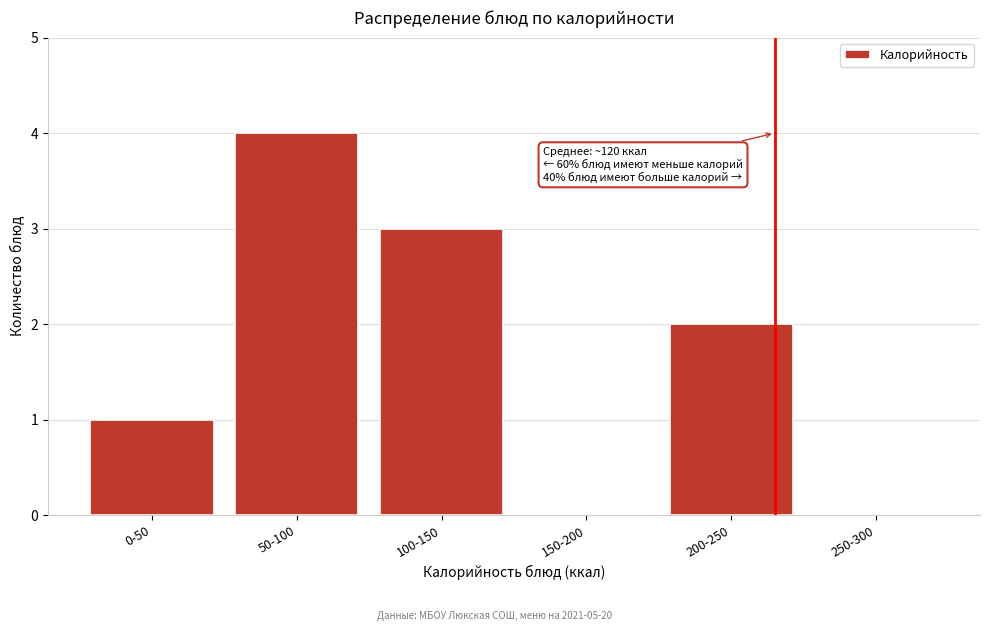

Reading right to left, list all the values displayed in this chart.

250-300=0	200-250=2	150-200=0	100-150=3	50-100=4	0-50=1